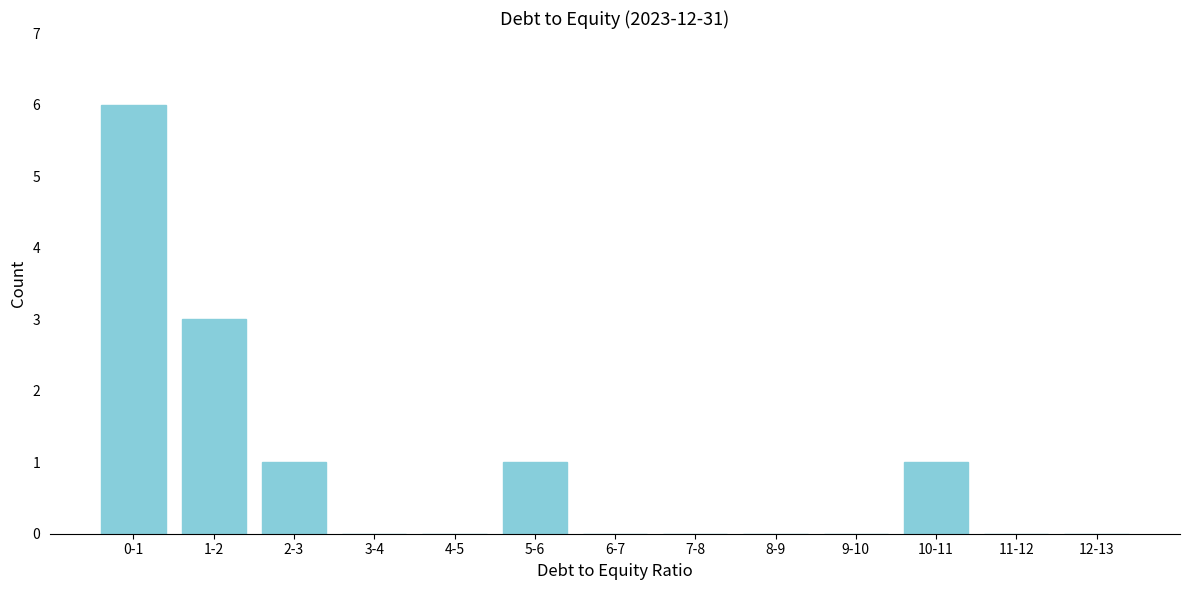

Reading right to left, transcribe all the data shown in this chart.

12-13=0	11-12=0	10-11=1	9-10=0	8-9=0	7-8=0	6-7=0	5-6=1	4-5=0	3-4=0	2-3=1	1-2=3	0-1=6